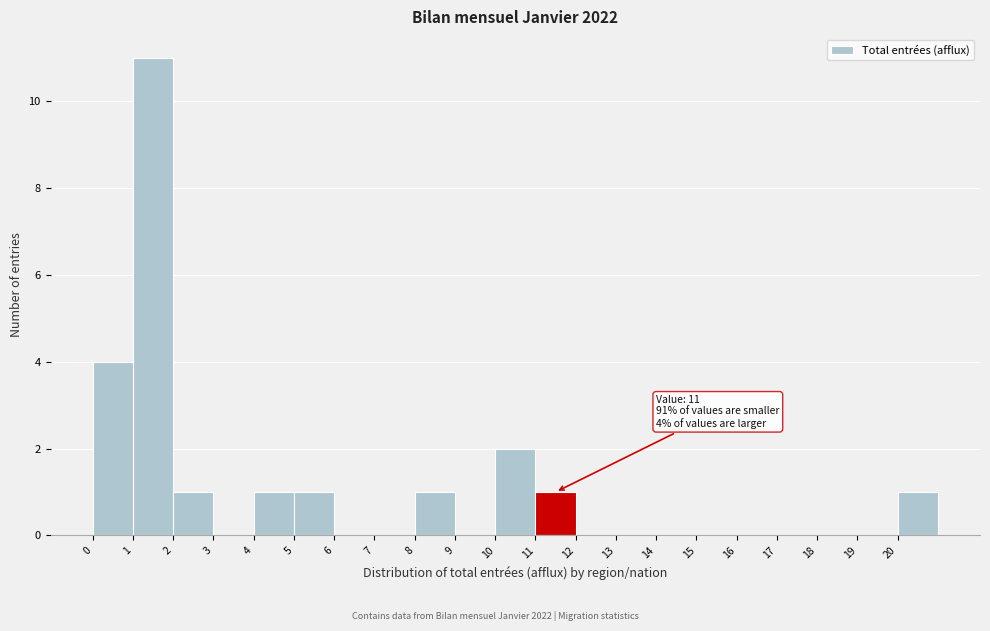

Over which range of the x-axis is the bar tallest?

1 to 2